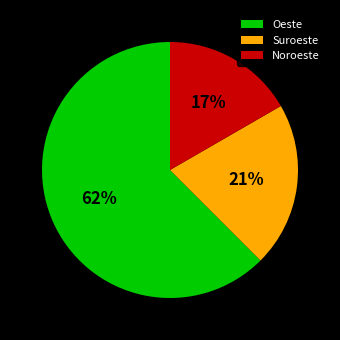

Combined, do Oeste and Suroeste account for over 50%?

Yes